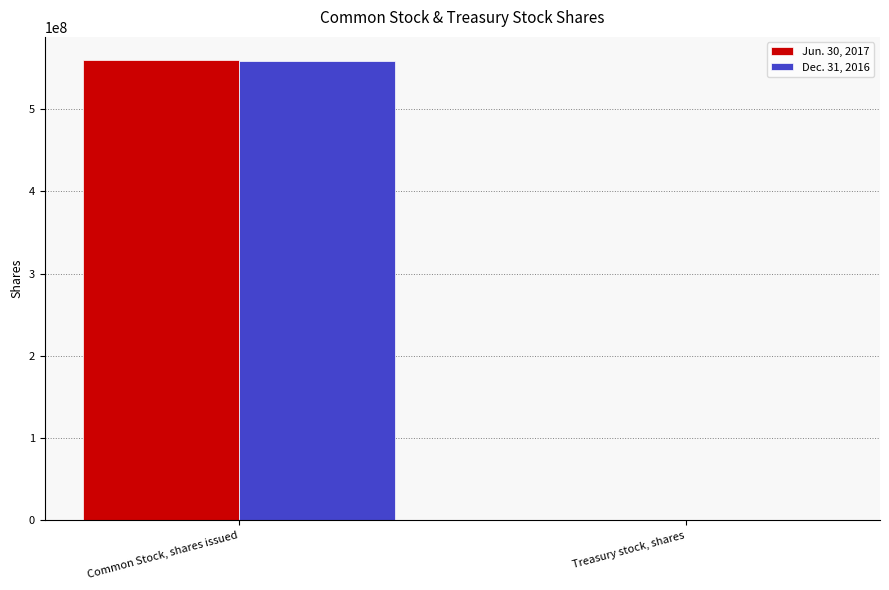

Reading right to left, extract all data points from this chart.

Jun. 30, 2017: 549907	559955118
Dec. 31, 2016: 586760	558576051